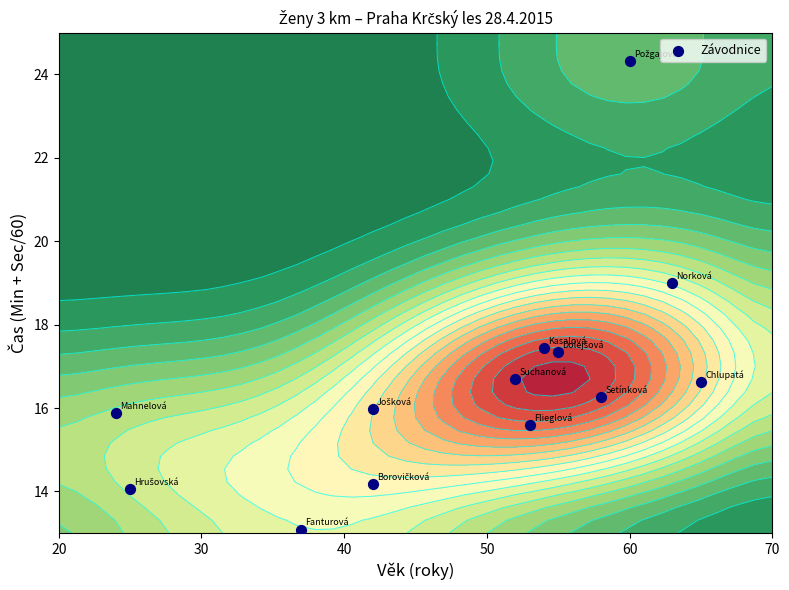

Count the number of categories in the chart.

13